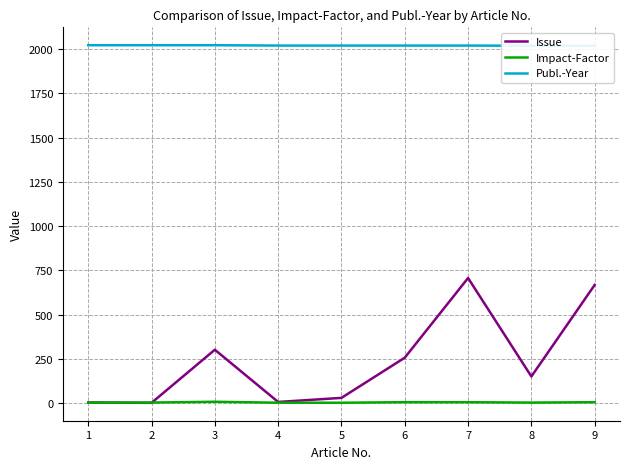

The value of Impact-Factor at 1 is 2.8. True or false?

True